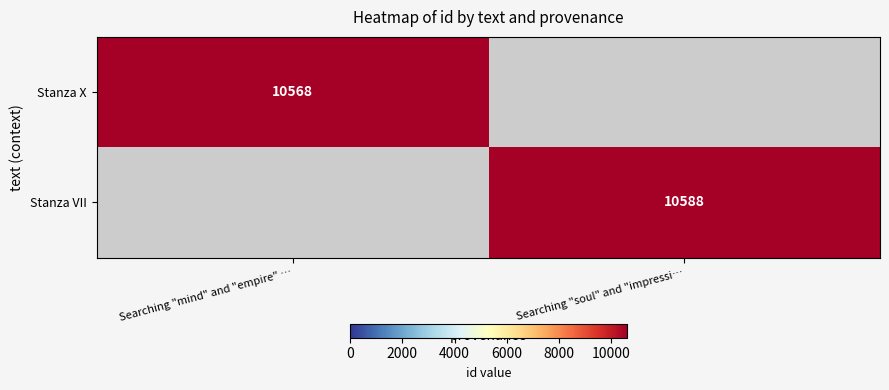

Which label corresponds to the smallest value in the chart?

Searching "soul" and "impressi…